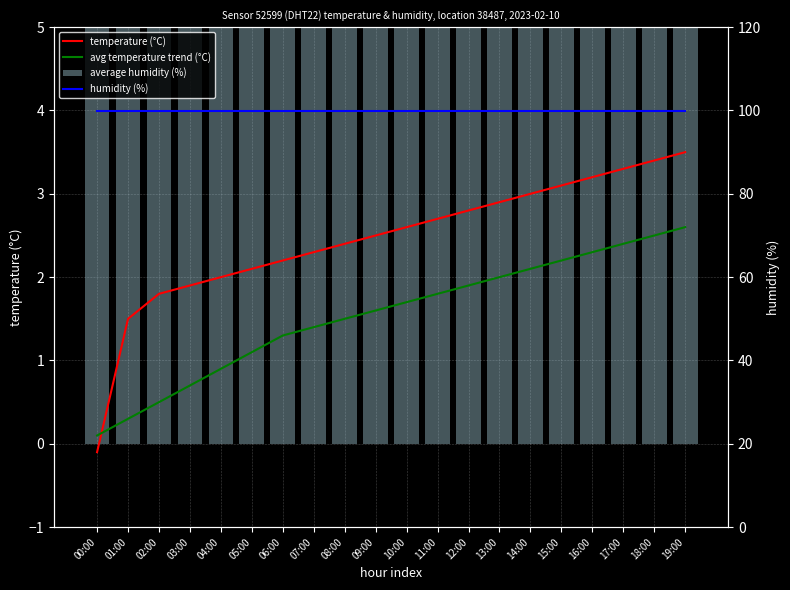

The value of temperature (°C) at 15:00 is 5.5. True or false?

False